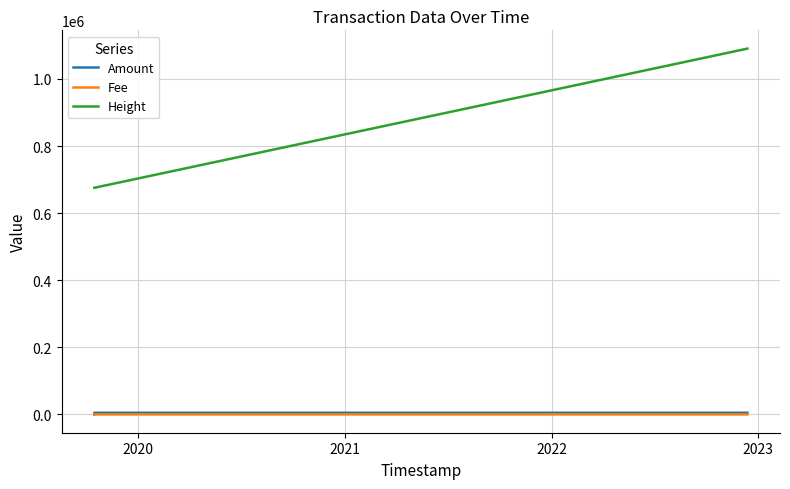

Which series has the widest spread of values?

Height